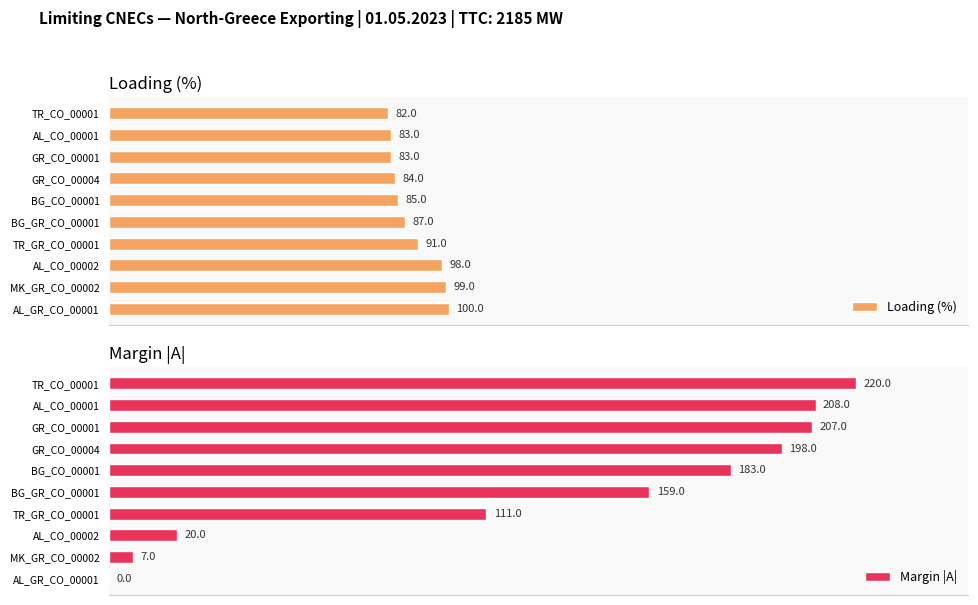

How many bars are there in each group?

2